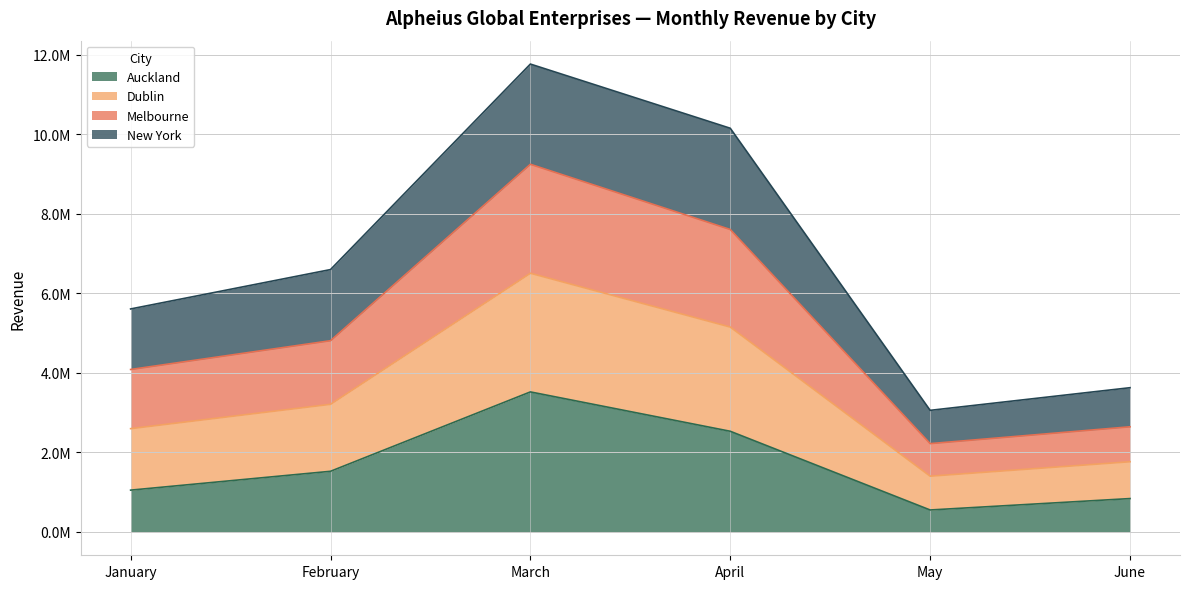

In Auckland, how many points are higher than both neighbors (excluding endpoints)?

1